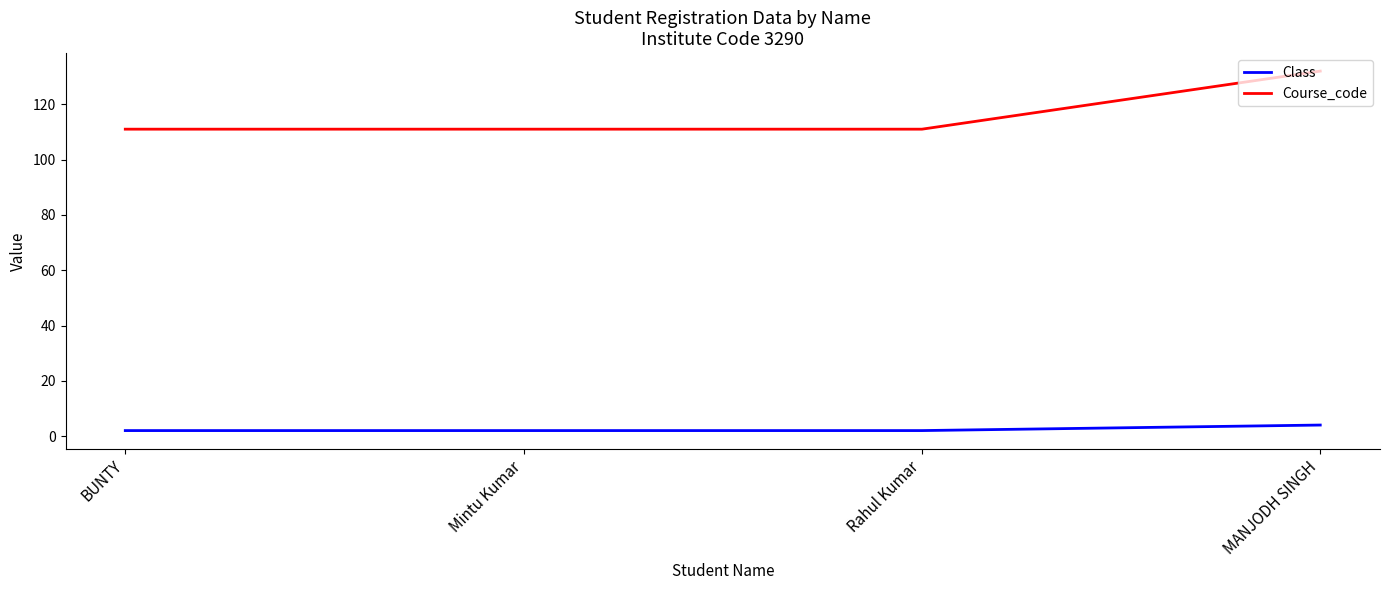

What is the difference between the maximum and minimum values in the Course_code series?

21